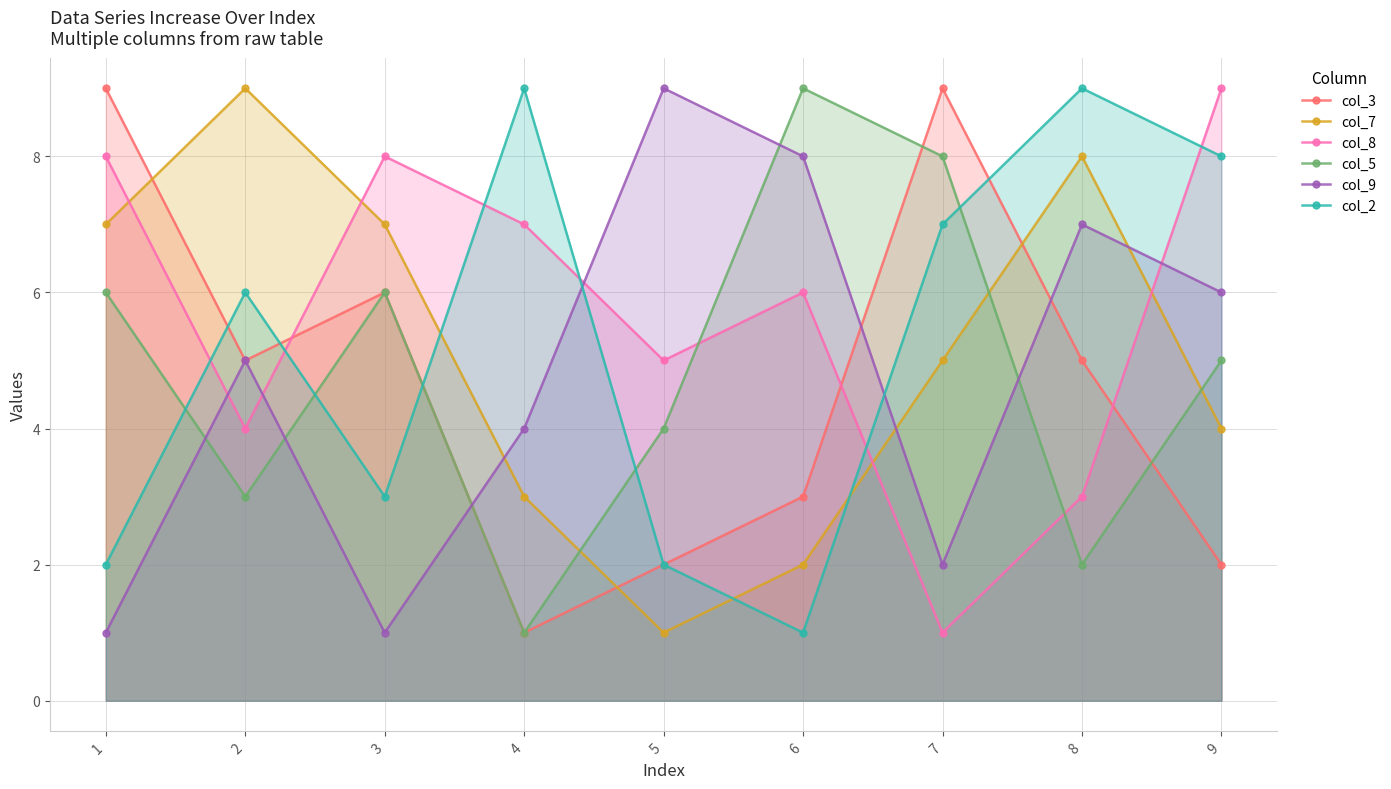

Reading left to right, what are all the values shown in this chart?

col_3: 9	5	6	1	2	3	9	5	2
col_7: 7	9	7	3	1	2	5	8	4
col_8: 8	4	8	7	5	6	1	3	9
col_5: 6	3	6	1	4	9	8	2	5
col_9: 1	5	1	4	9	8	2	7	6
col_2: 2	6	3	9	2	1	7	9	8